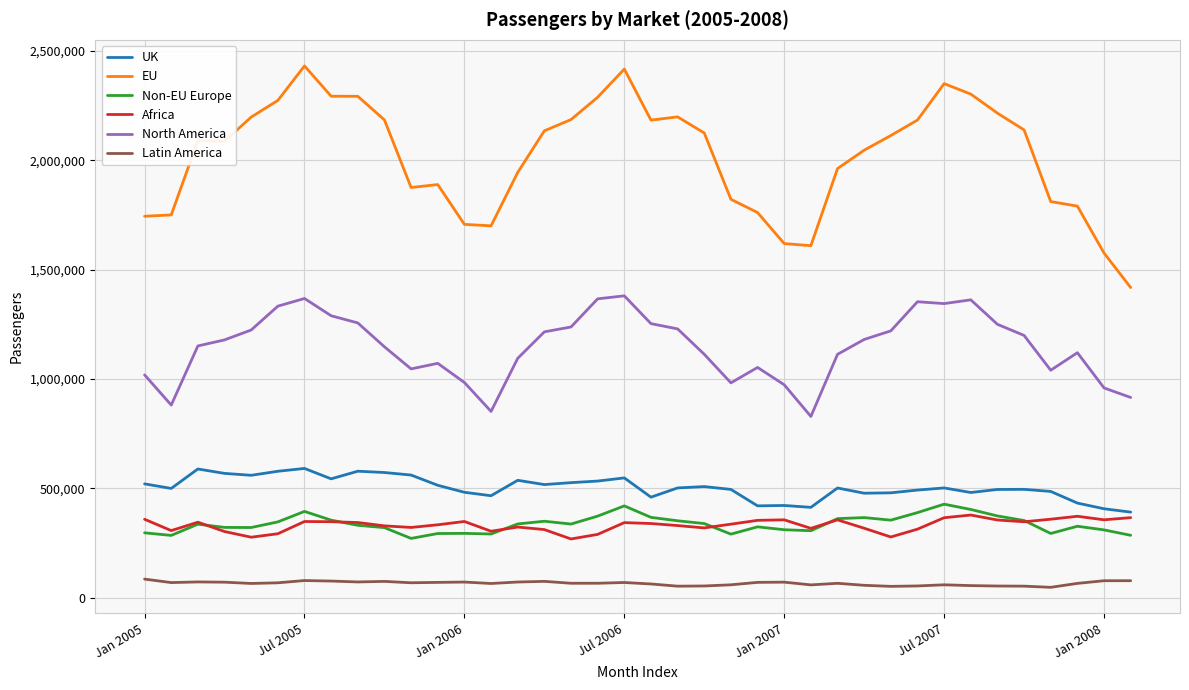

True or false: EU and North America cross at least once.

False